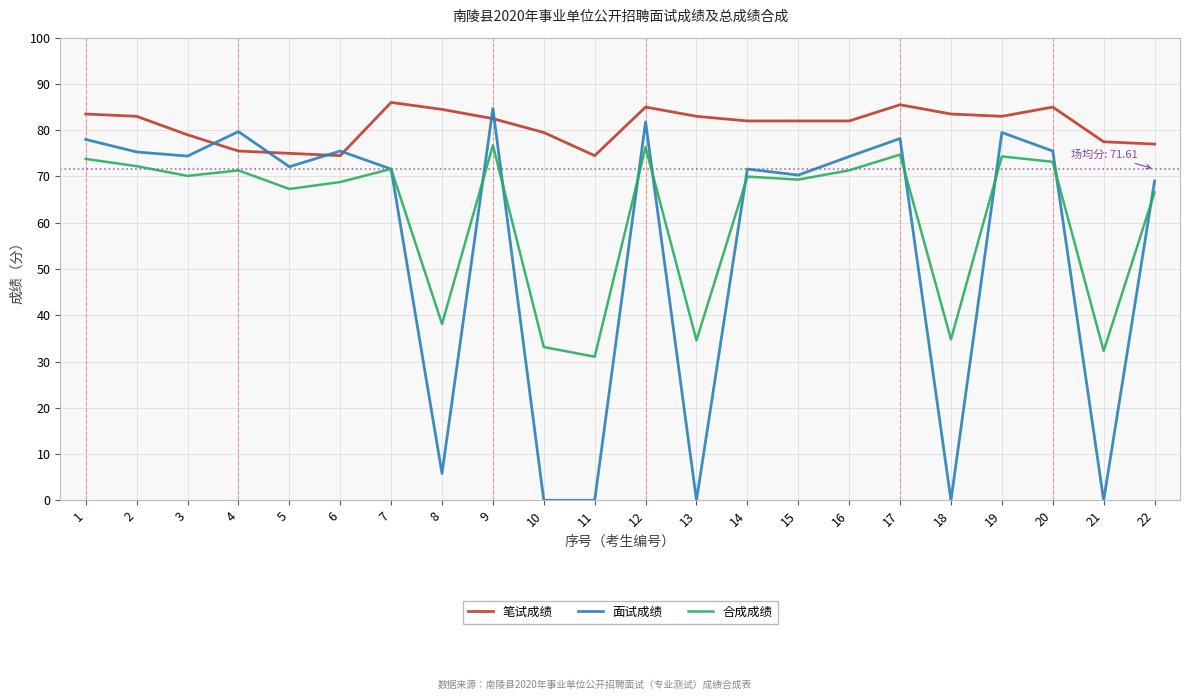

The value of 笔试成绩 at 9 is 82.5. True or false?

True